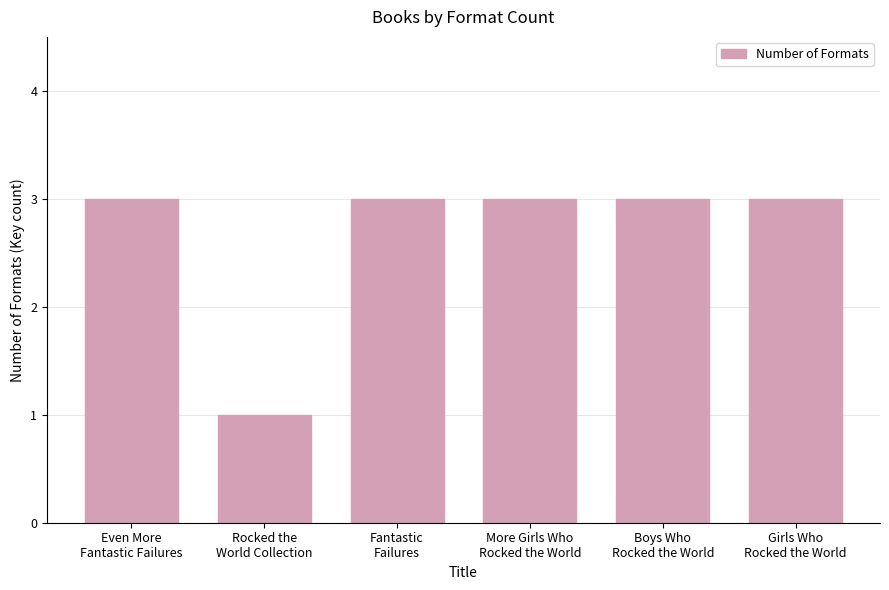

What is the value of the 5th bar from the left?

3